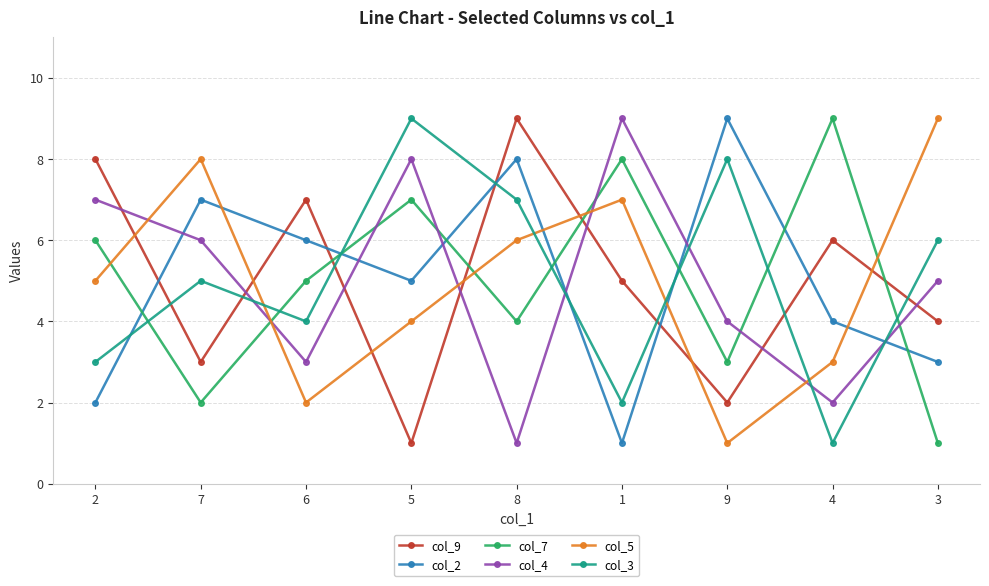

Is it true that col_5 equals 8 at 2?

False